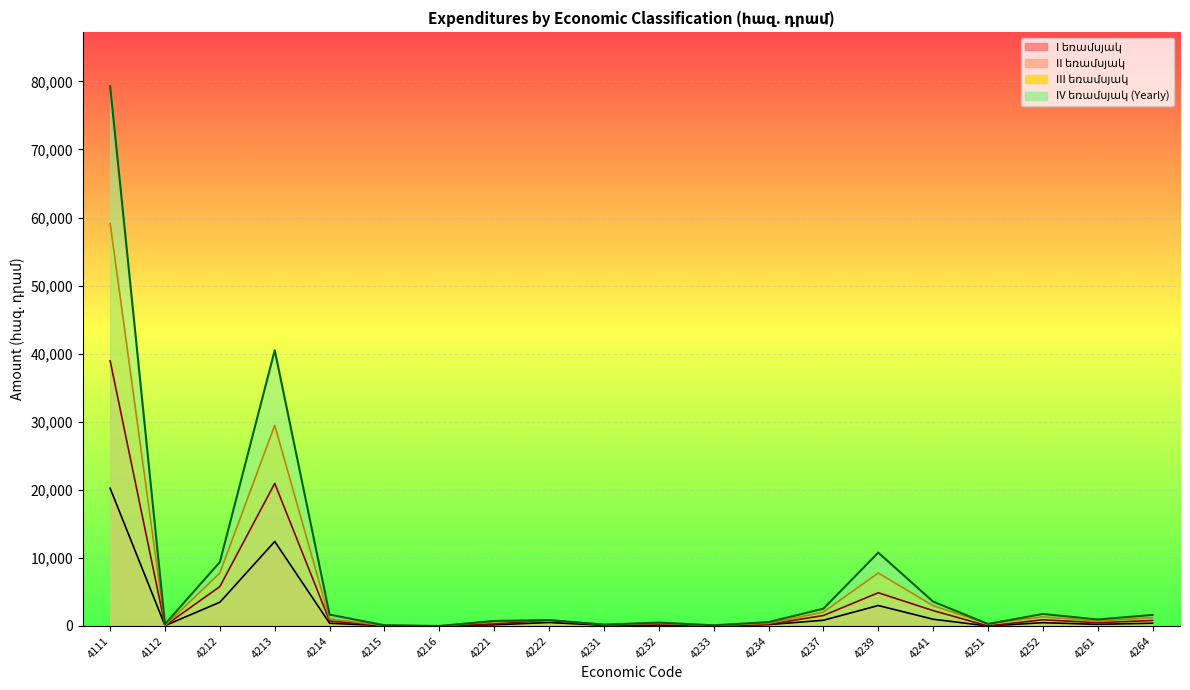

True or false: the data has more than 2 interior local peaks.

True